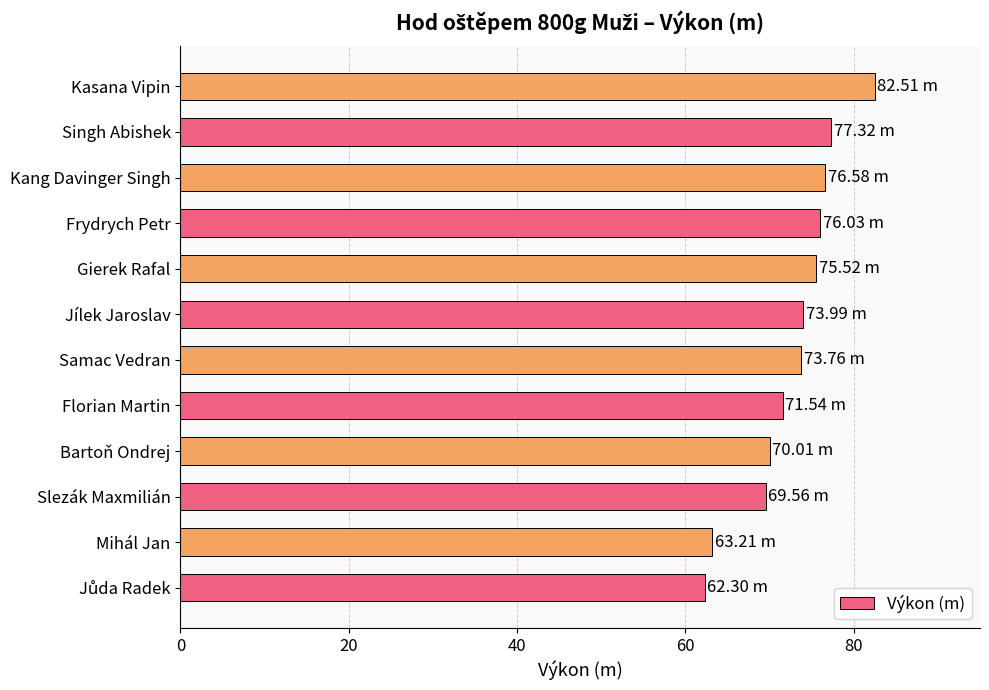

What is the ratio of the value at Gierek Rafal to the value at Florian Martin?

1.1